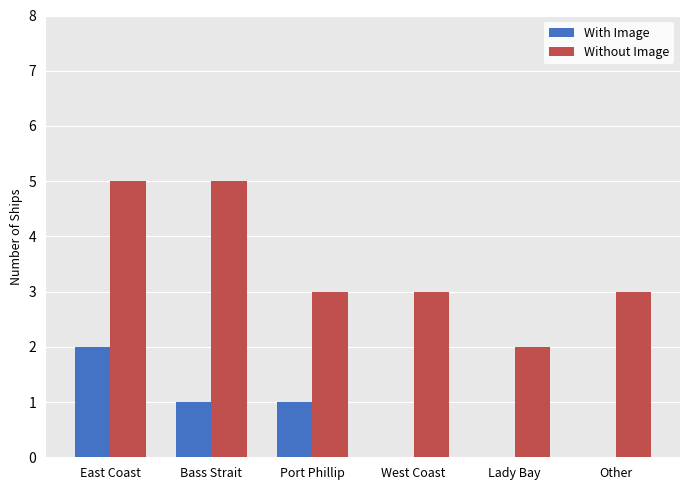

Between East Coast and Lady Bay, which series saw the biggest shift?

Without Image